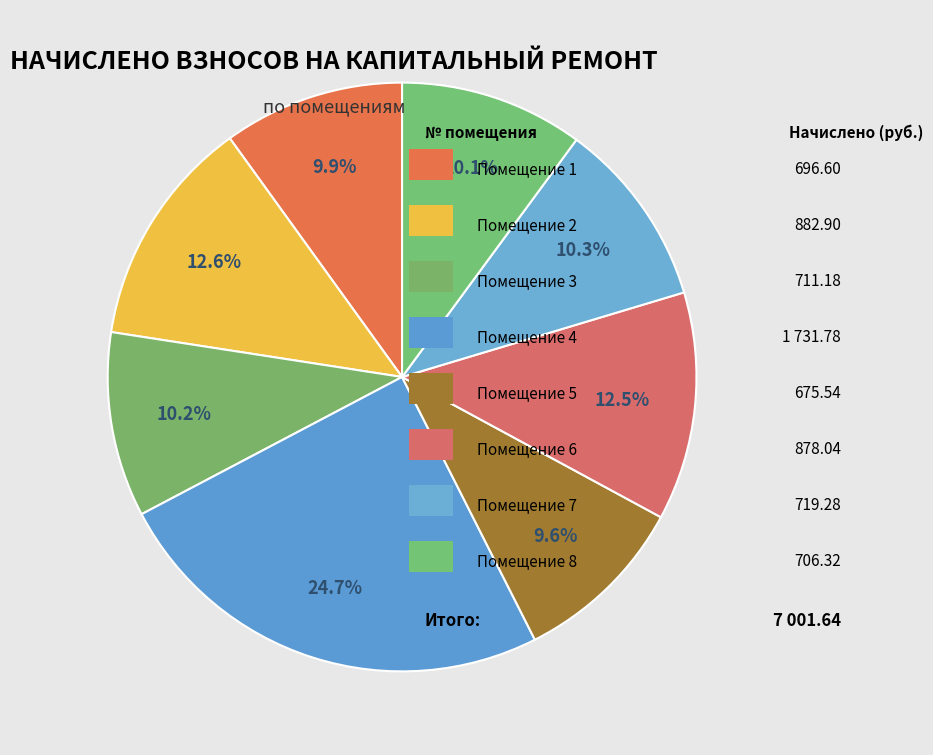

Which category has the smallest portion of the pie?

5